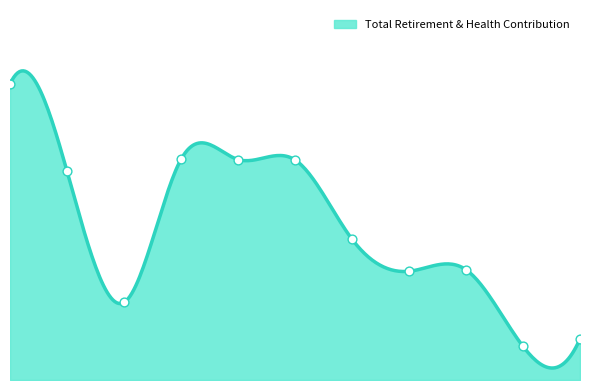

What is the ratio of the value at 8 to the value at 6?

0.8